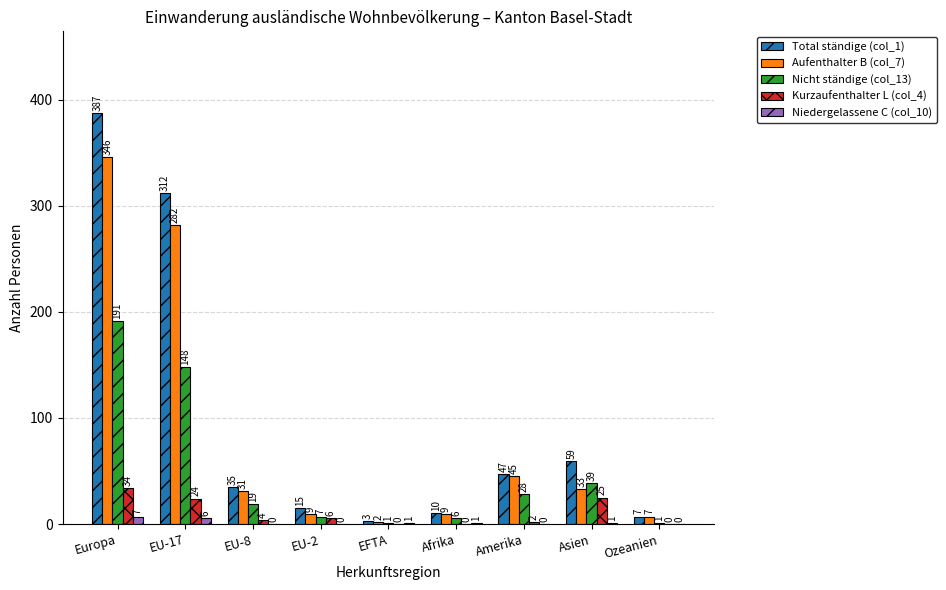

What are all the series names shown in the legend?

Total ständige (col_1), Aufenthalter B (col_7), Nicht ständige (col_13), Kurzaufenthalter L (col_4), Niedergelassene C (col_10)